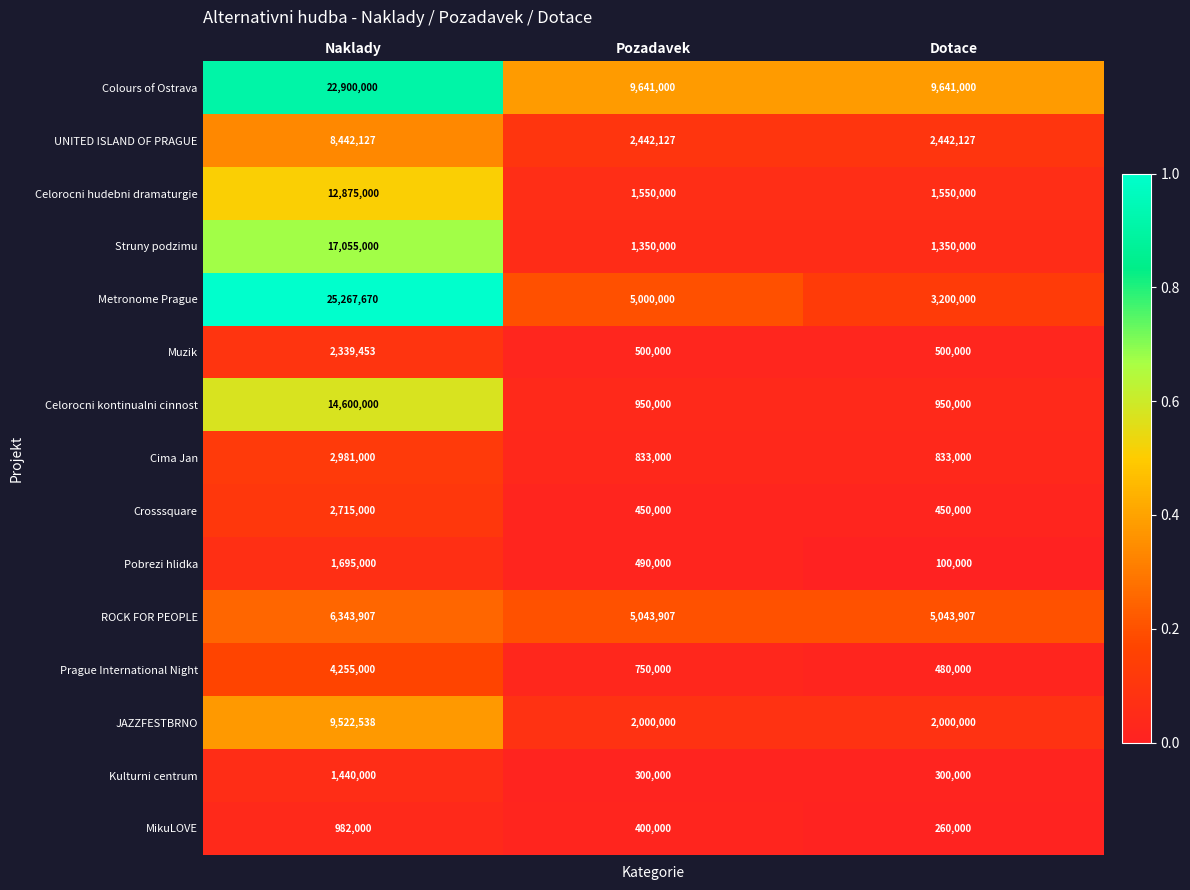

What is the total value across all series at Pozadavek?

31700034